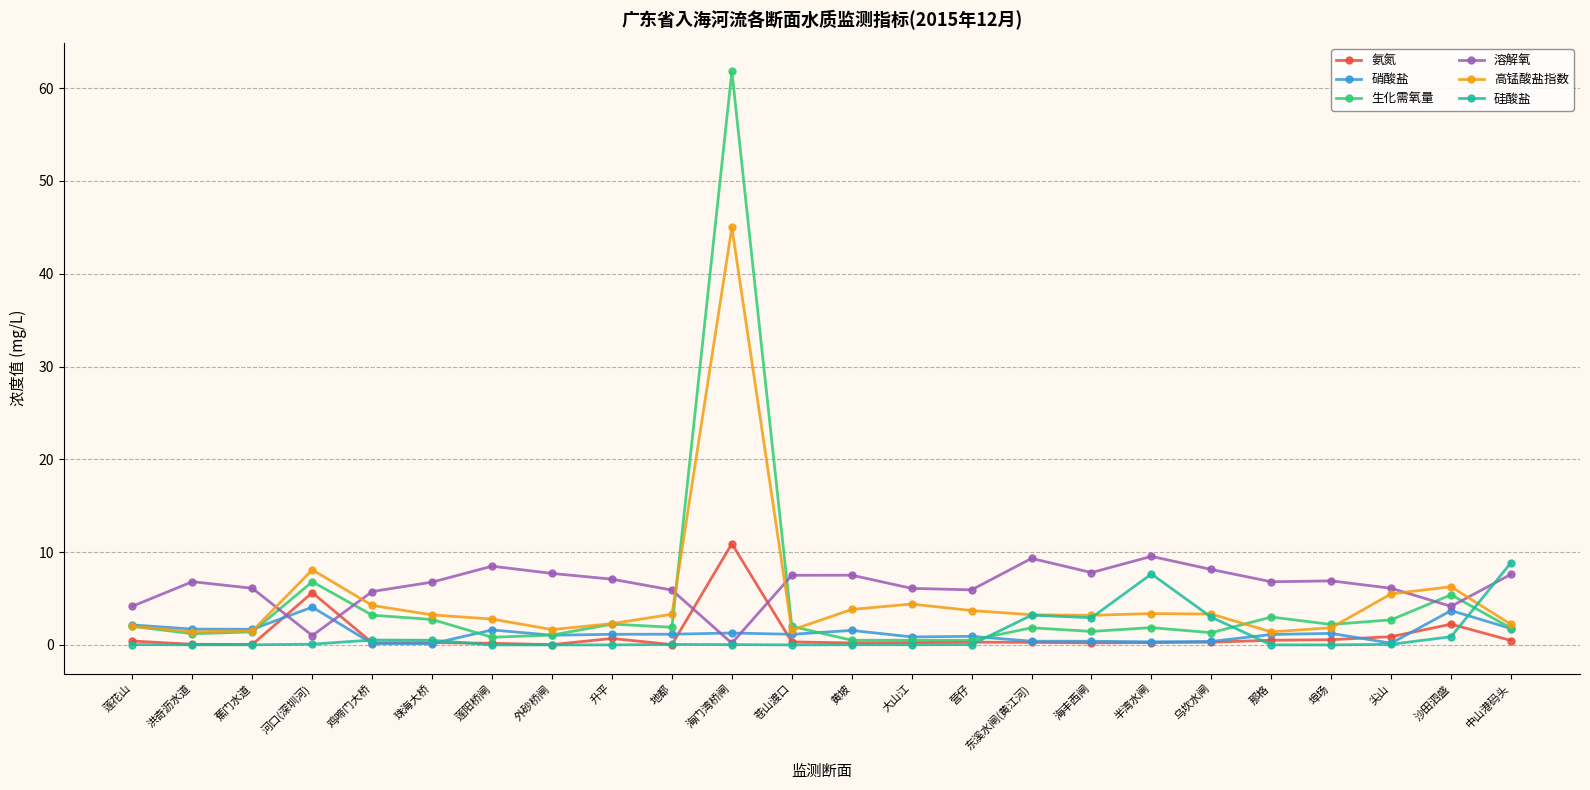

Where is the first local minimum for 溶解氧?

河口(深圳河)